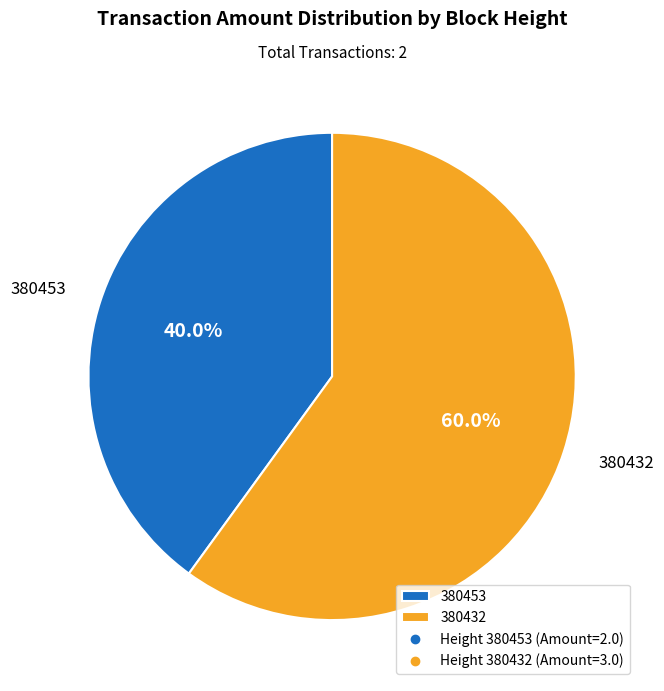

Rank the categories by value from highest to lowest.

380432, 380453